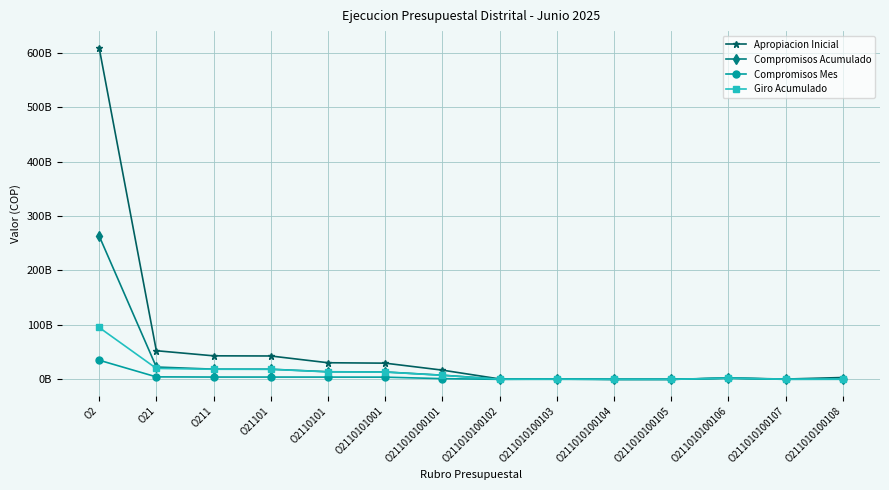

What is the total value across all series at O211010100104?

58337081